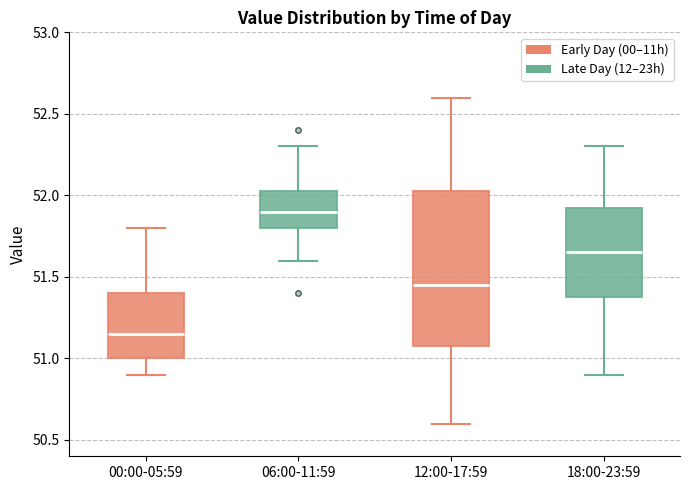

Reading left to right, read every box against the y-axis: the position of its median line, the range the box covers, and the ends of its whiskers. The values are not printed on the chart, so give them approximately, as read against the axis.

00:00-05:59: median 51.15, box 51.00 to 51.40, whiskers 50.90 to 51.80
06:00-11:59: median 51.90, box 51.80 to 52.05, whiskers 51.60 to 52.30
12:00-17:59: median 51.45, box 51.10 to 52.05, whiskers 50.60 to 52.60
18:00-23:59: median 51.65, box 51.40 to 51.95, whiskers 50.90 to 52.30